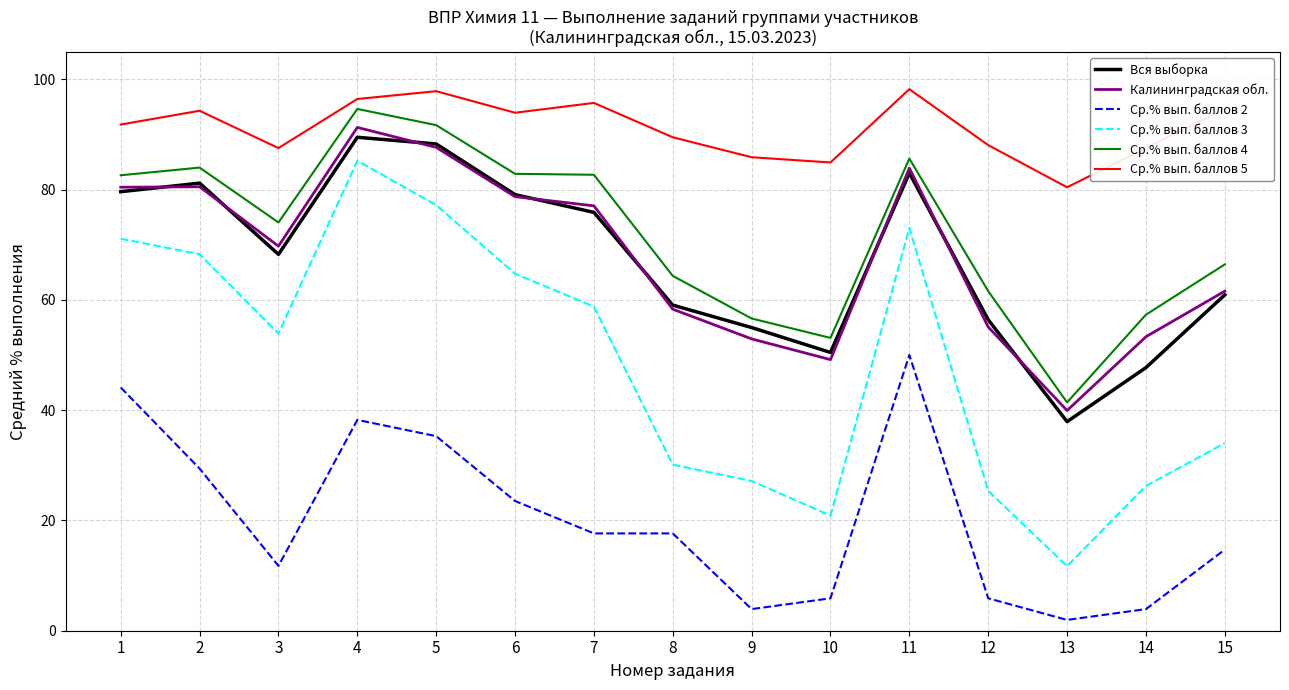

True or false: Калининградская обл. has a value of 28.5 at 5.

False